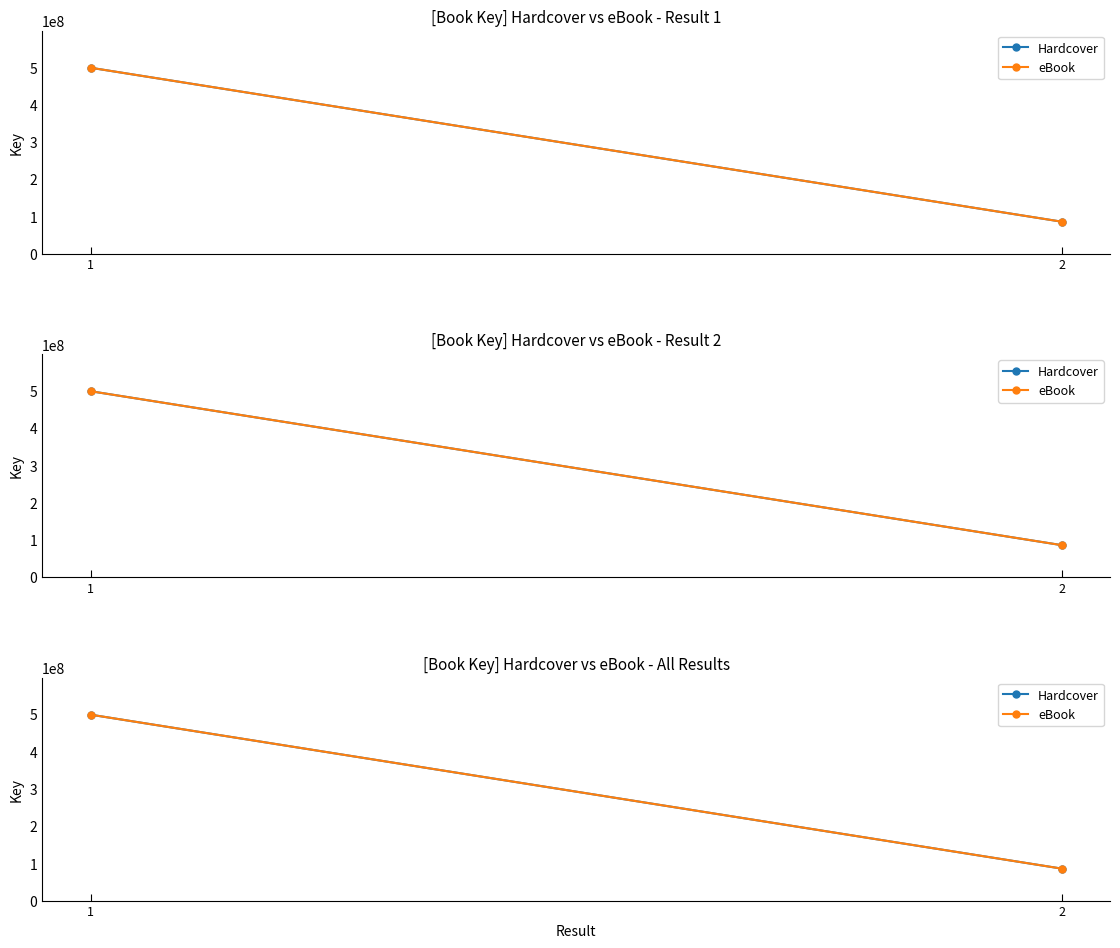

Rank the series at 2 from highest to lowest value.

Hardcover, eBook